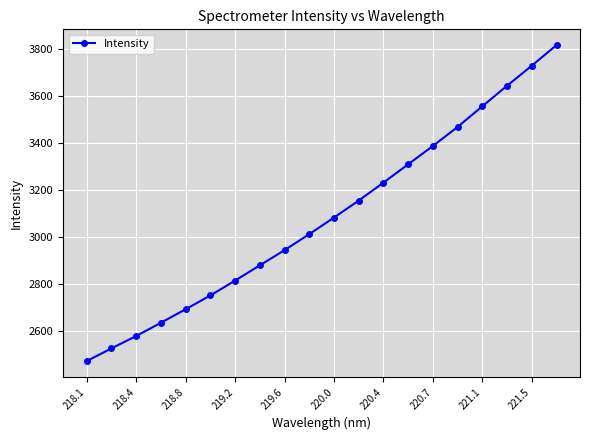

What is the greatest value displayed?

3817.5